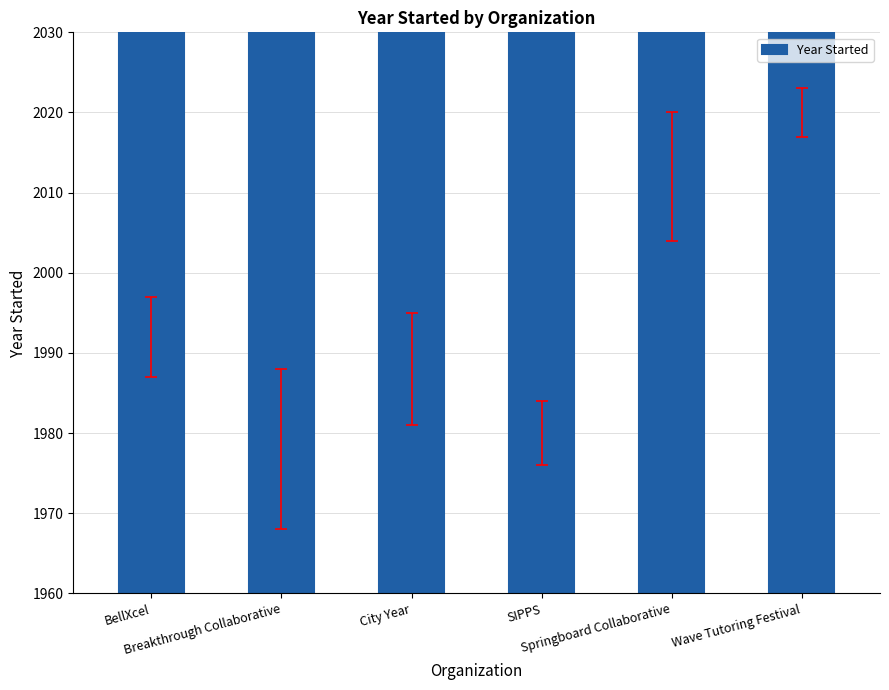

Reading right to left, extract all data points from this chart.

2020	2012	1980	1988	1978	1992